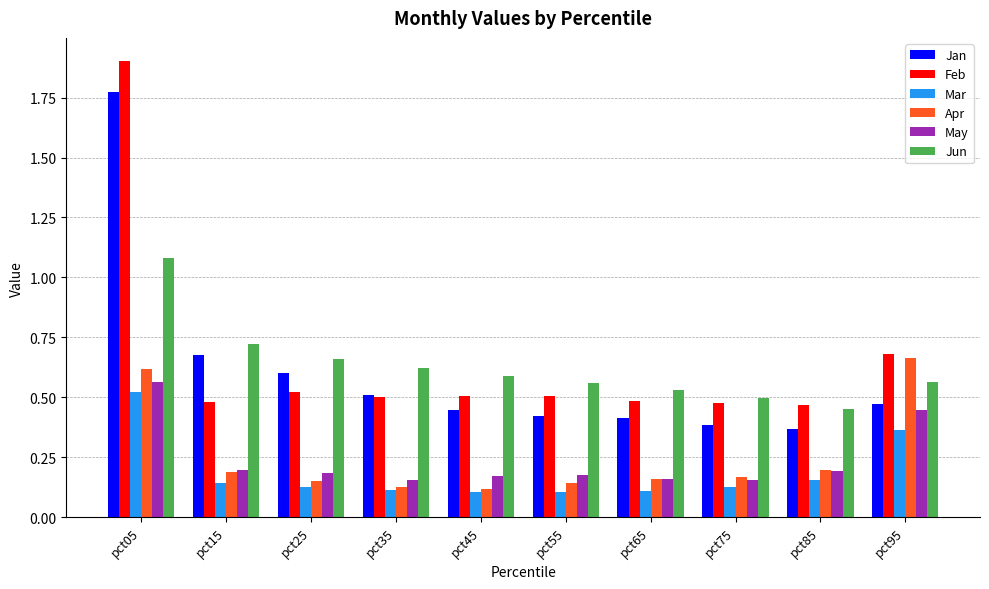

Which category has the highest value across all series?

pct05